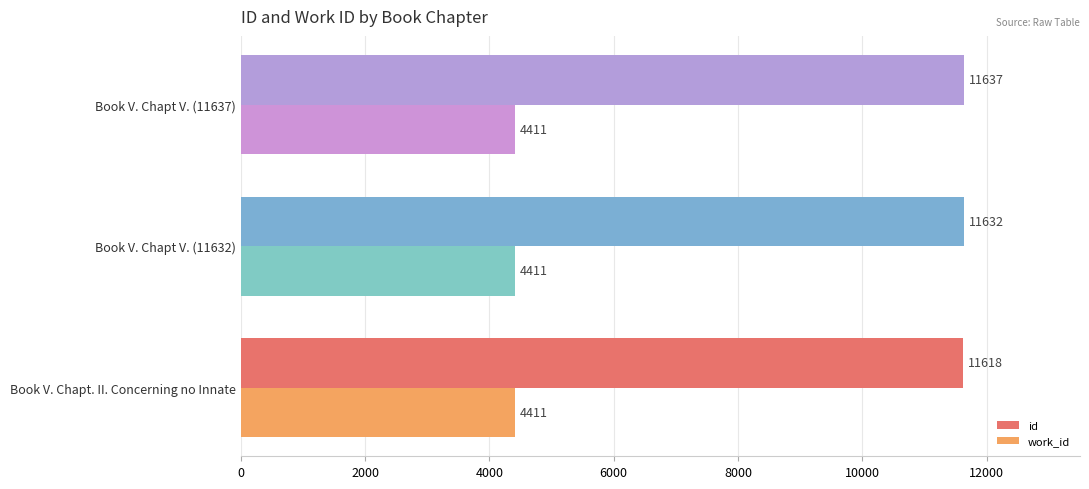

Between Book V. Chapt V. (11632) and Book V. Chapt V. (11637), which series saw the biggest shift?

id